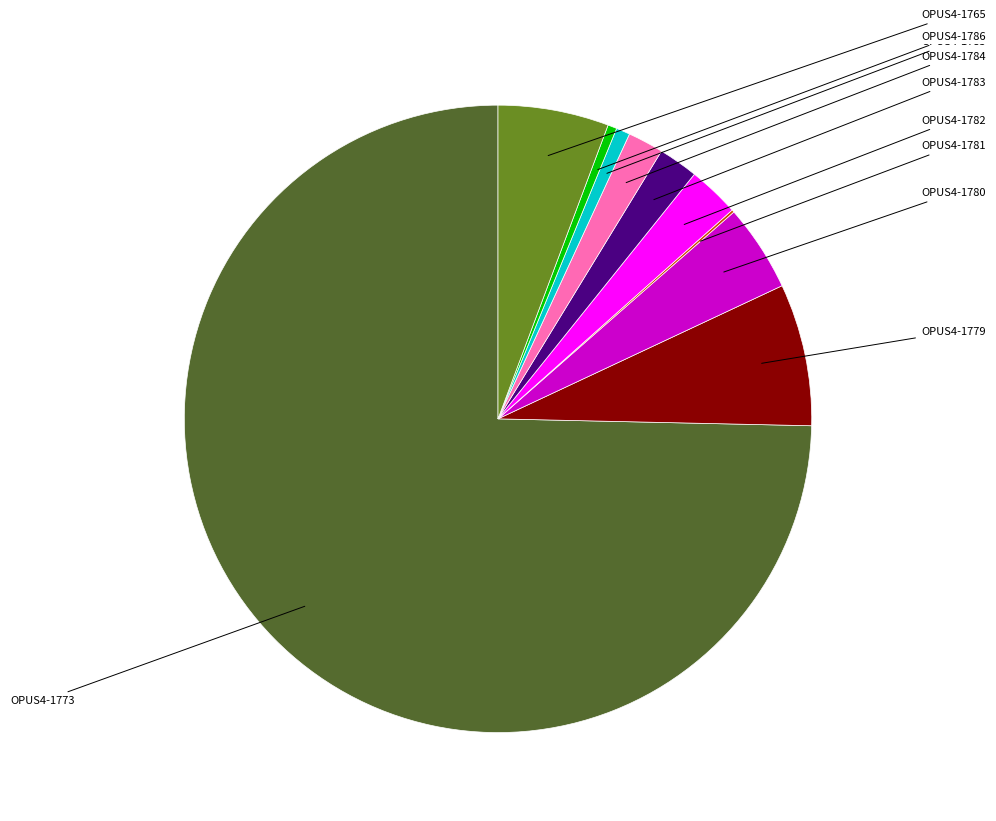

Does any single category account for the majority?

Yes